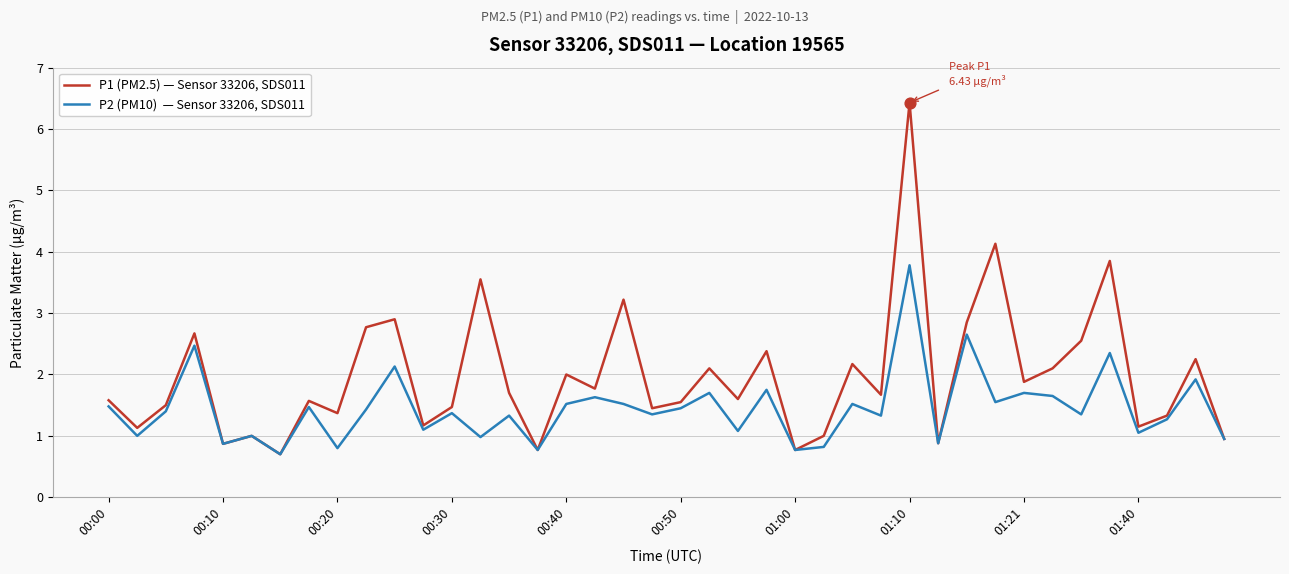

What is the minimum value shown in the chart?

0.7